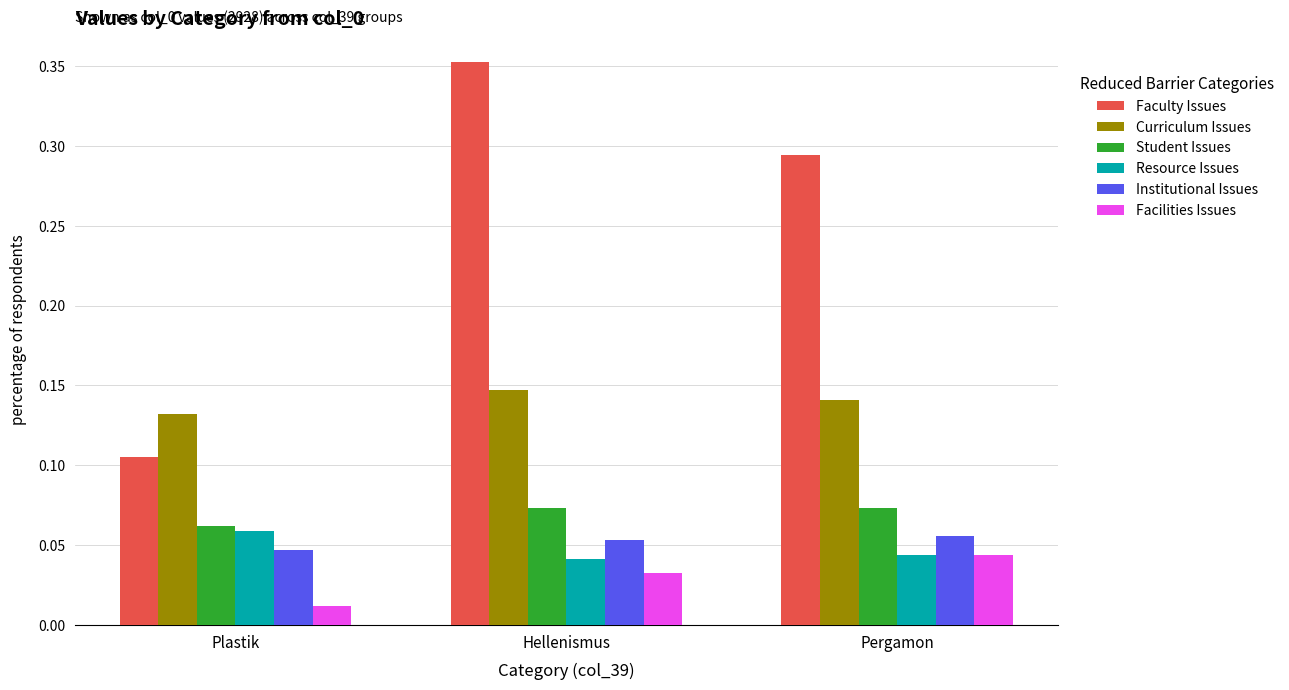

Are the bars horizontal?

No